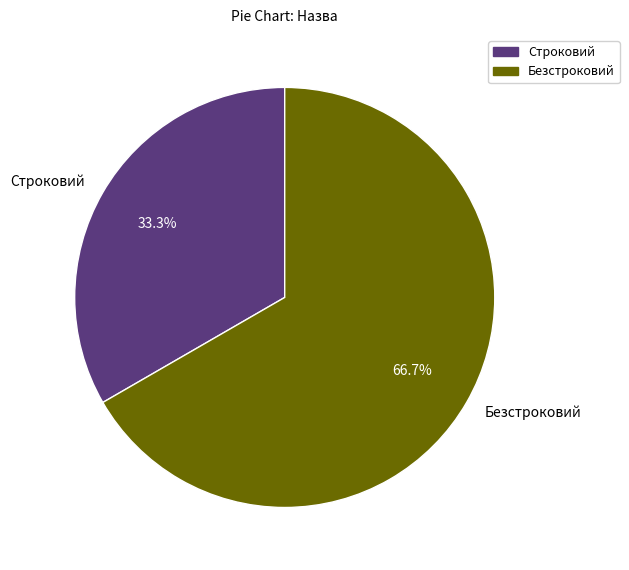

Rank the categories by value from highest to lowest.

Безстроковий, Строковий